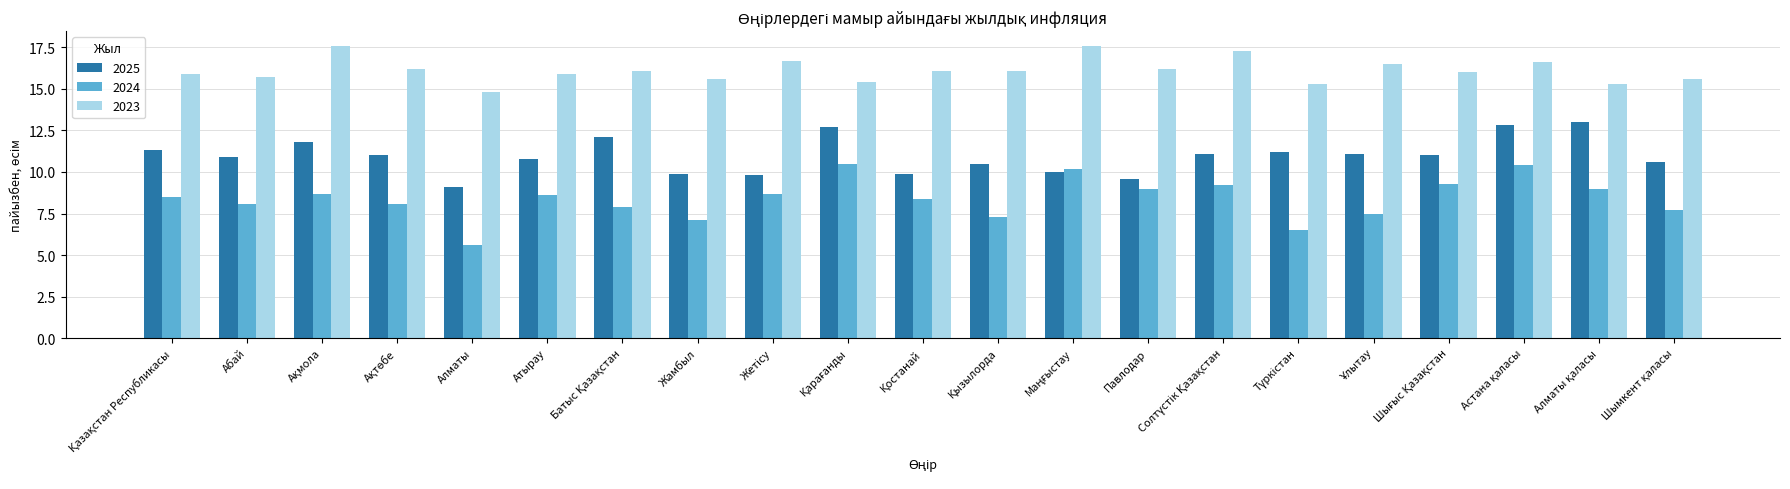

What is the spread (max minus min) of values at Павлодар?

7.2